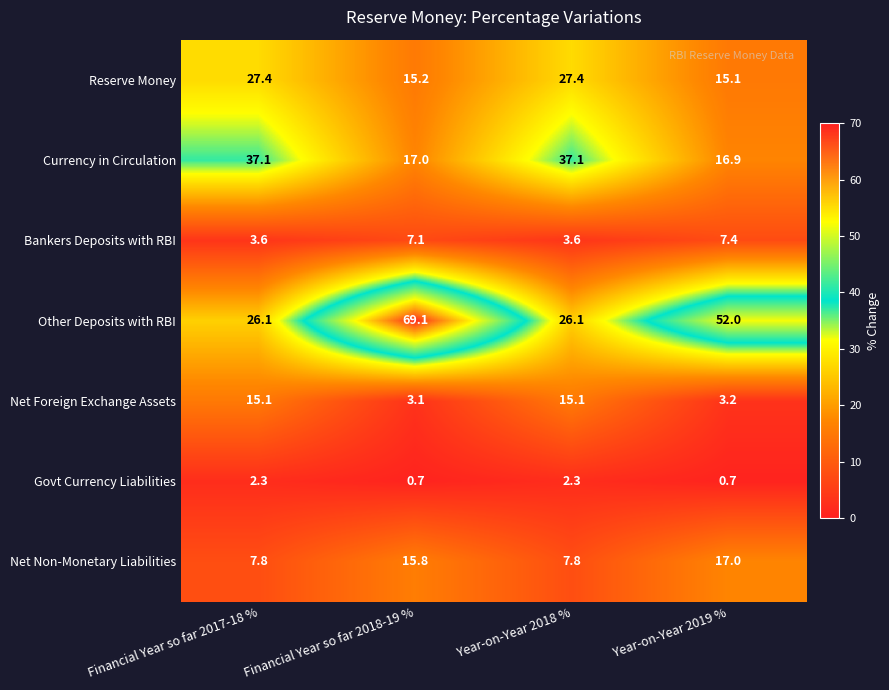

What is the average value of the Other Deposits with RBI series?

43.3